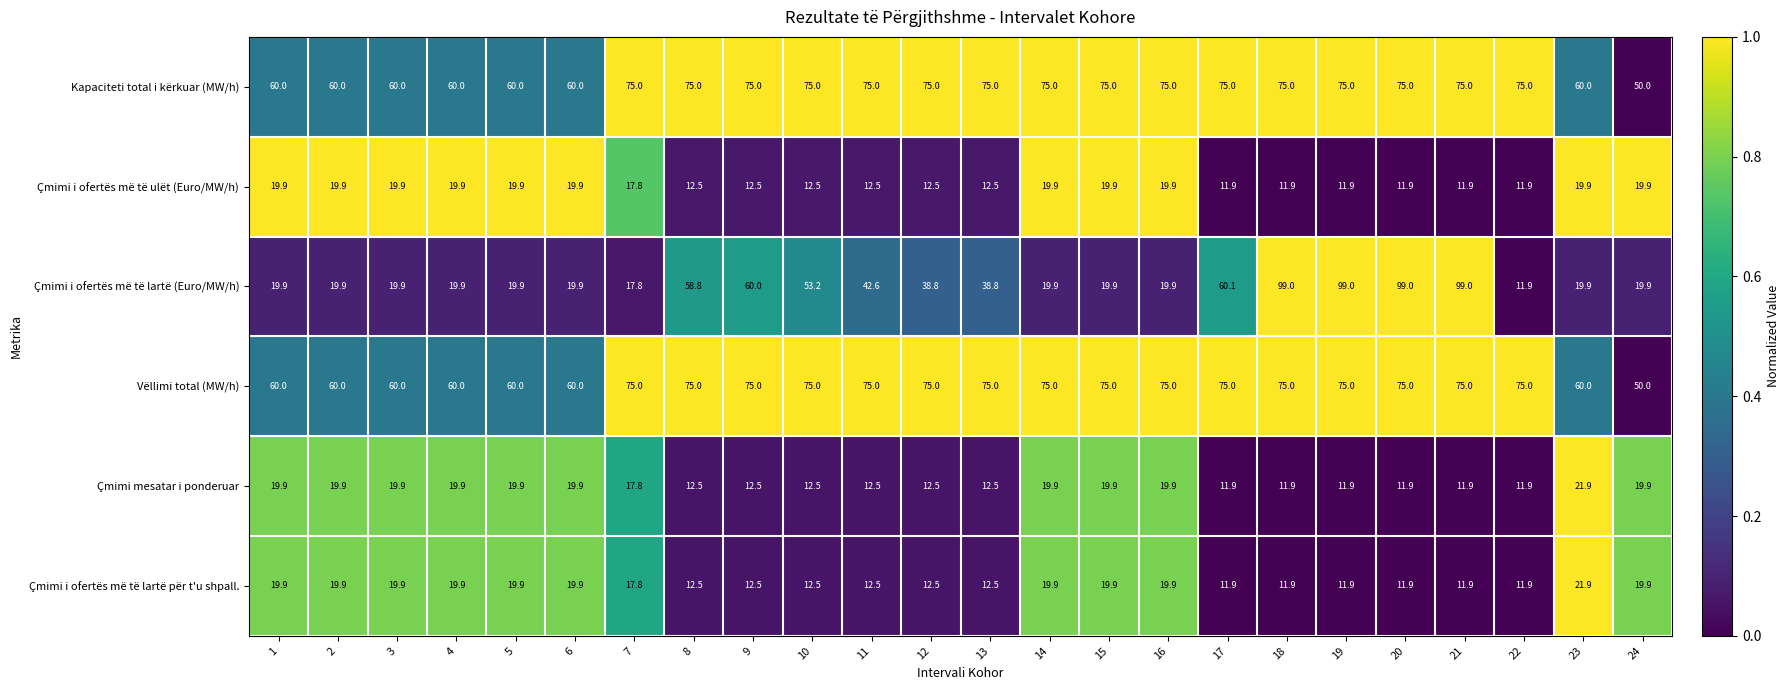

What is the difference between the maximum and minimum values in the Kapaciteti total i kërkuar (MW/h) series?

25.0